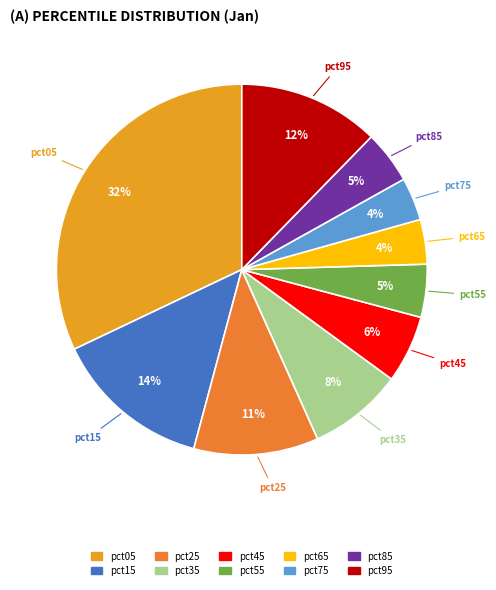

True or false: pct55 accounts for 12% of the total.

False